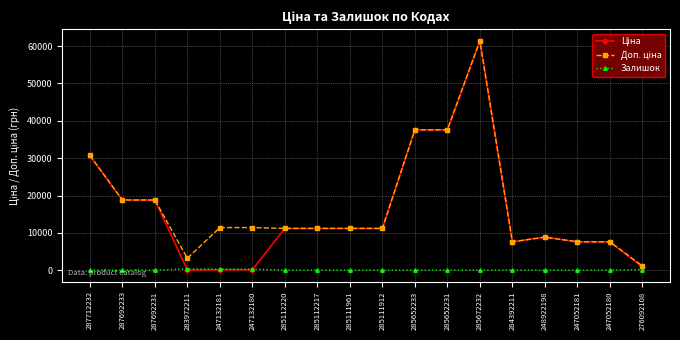

What position from the right is 285111961?

10